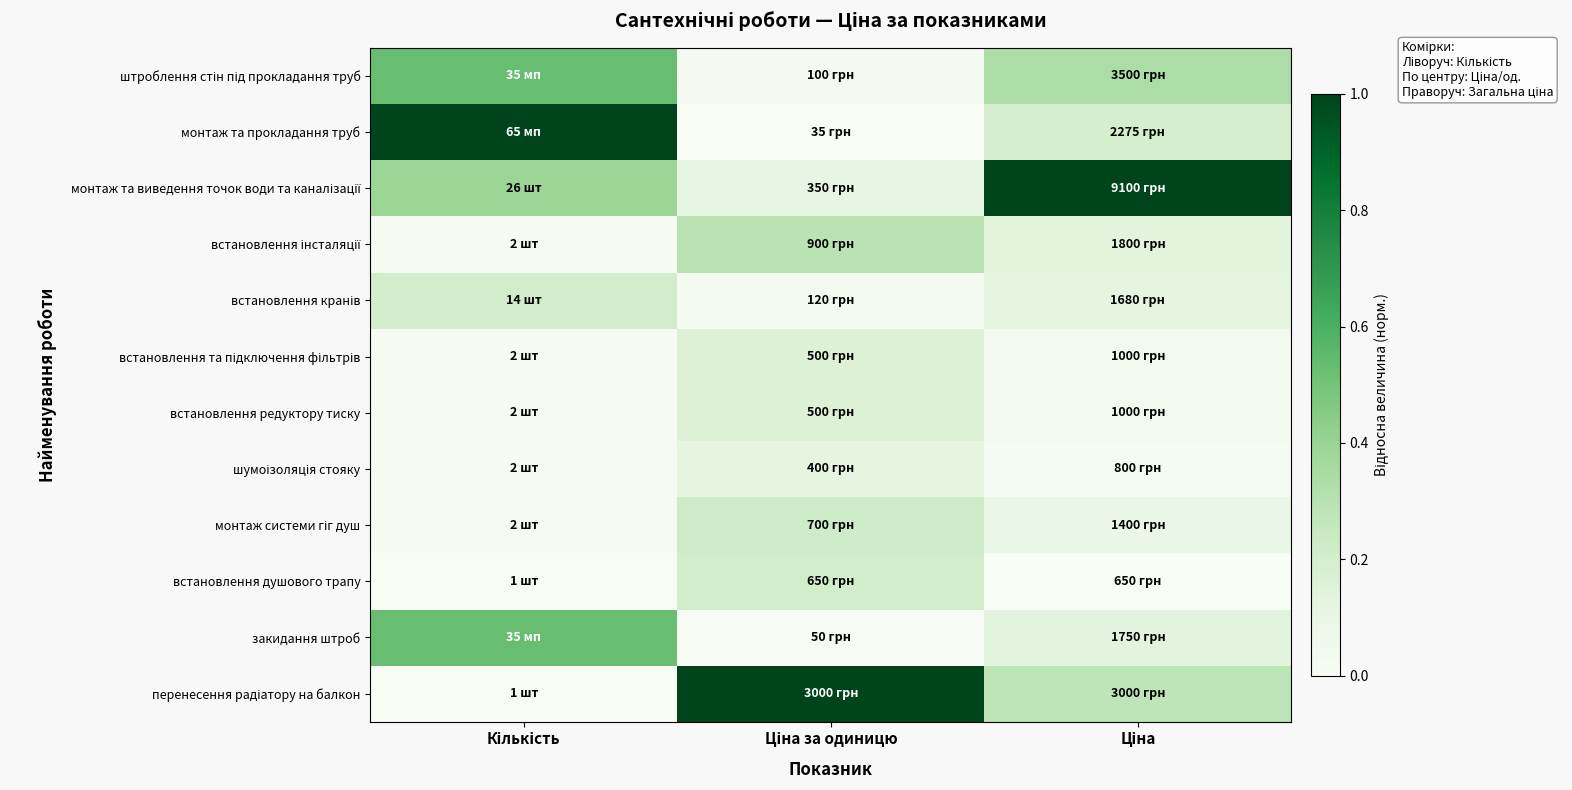

Rank the series at Ціна from lowest to highest value.

встановлення душового трапу, шумоізоляція стояку, встановлення та підключення фільтрів, встановлення редуктору тиску, монтаж системи гіг душ, встановлення кранів, закидання штроб, встановлення інсталяції, монтаж та прокладання труб, перенесення радіатору на балкон, штроблення стін під прокладання труб, монтаж та виведення точок води та каналізації